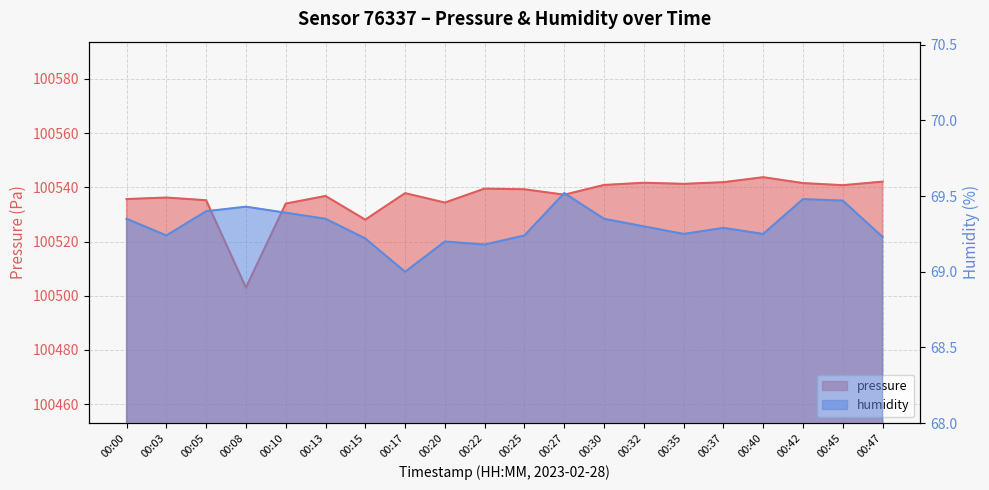

List the labels in order of pressure value, largest first.

00:40, 00:47, 00:37, 00:32, 00:42, 00:35, 00:30, 00:45, 00:22, 00:25, 00:17, 00:27, 00:13, 00:03, 00:00, 00:05, 00:20, 00:10, 00:15, 00:08